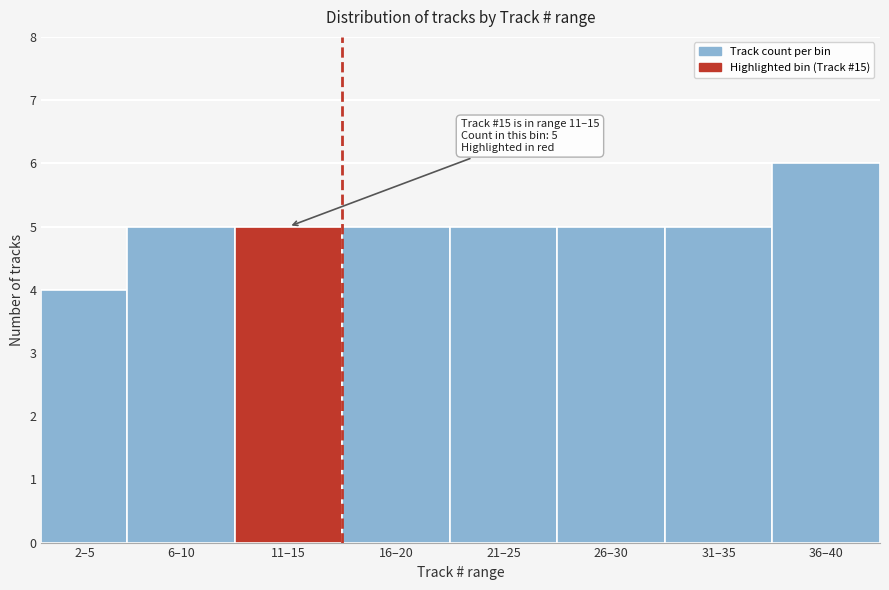

Reading left to right, list all the values displayed in this chart.

2–5=4	6–10=5	11–15=5	16–20=5	21–25=5	26–30=5	31–35=5	36–40=6